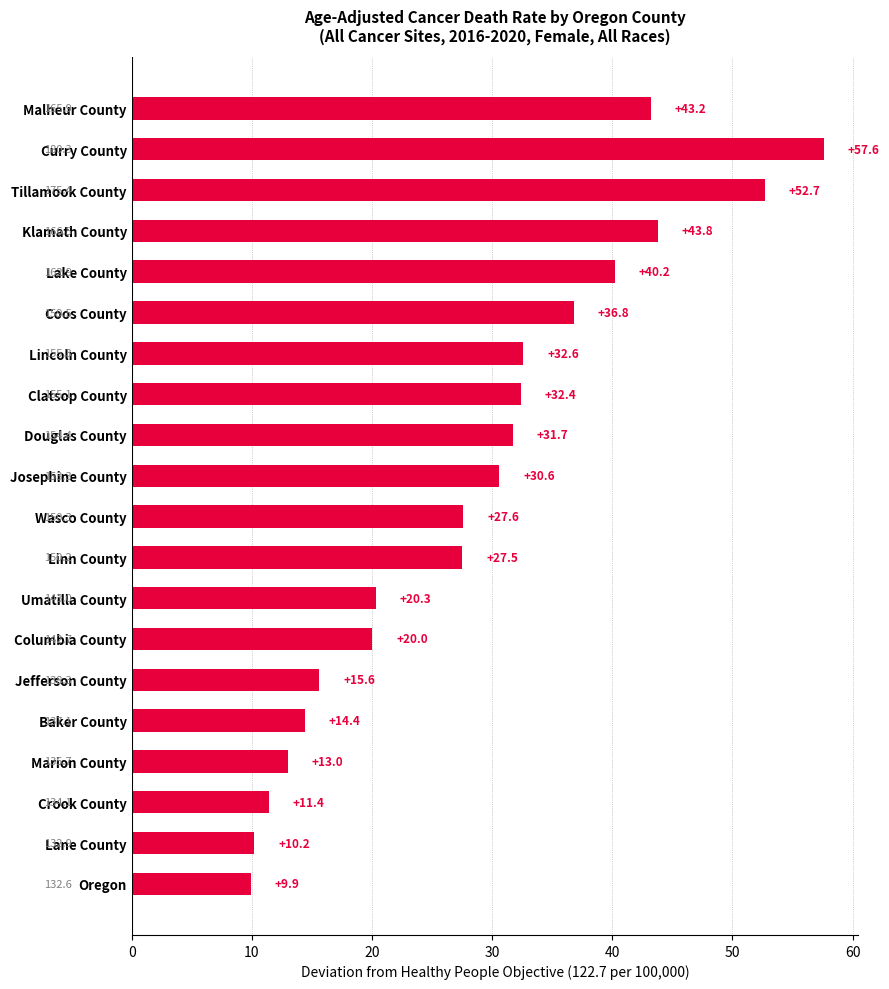

What is the label of the 9th bar from the bottom?

Linn County